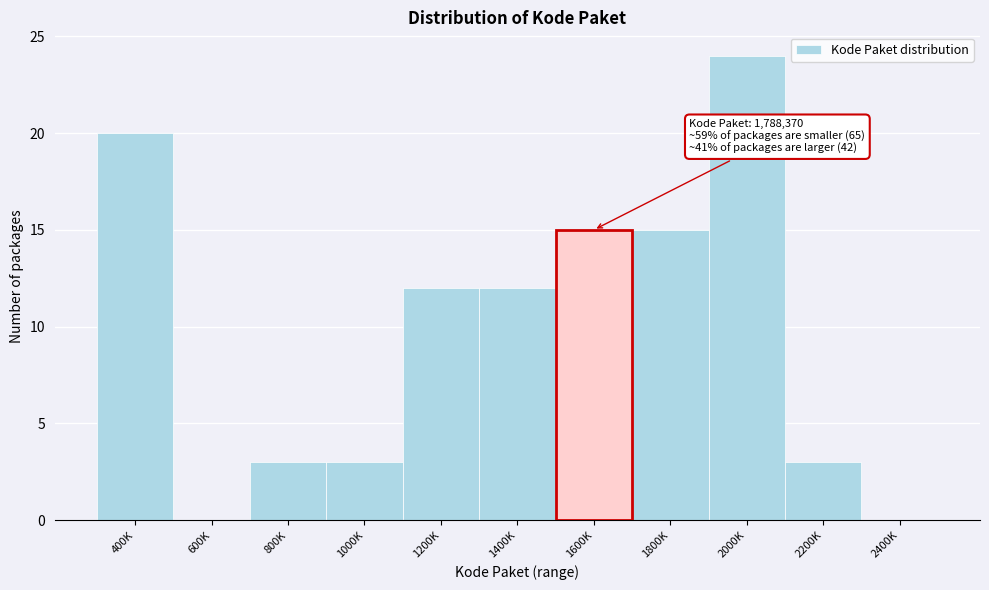

Reading left to right, extract all data points from this chart.

400K=20	600K=0	800K=3	1000K=3	1200K=12	1400K=12	1800K=15	2000K=24	2200K=3	2400K=0